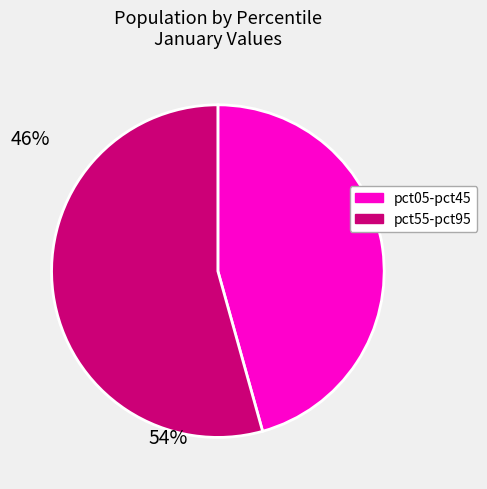

To the nearest percent, what is the average slice percentage?

50%